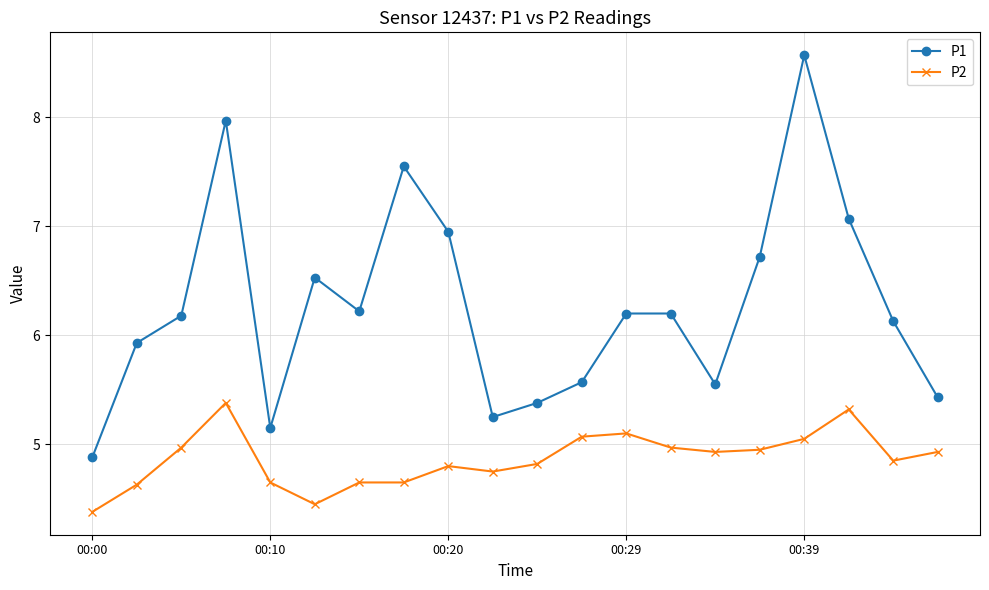

What is the difference between the second highest and second lowest values in the P1 series?

2.8